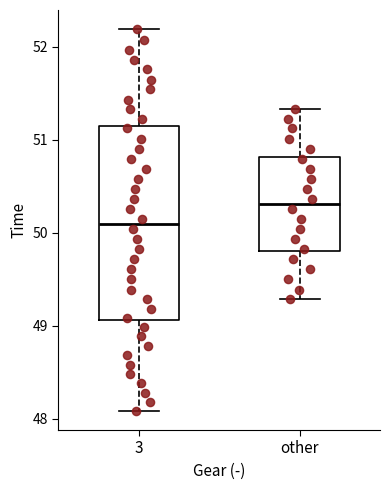

Where does the upper whisker of the box for other end on the y-axis? The values are not printed on the chart, so give them approximately, as read against the axis.

51.3